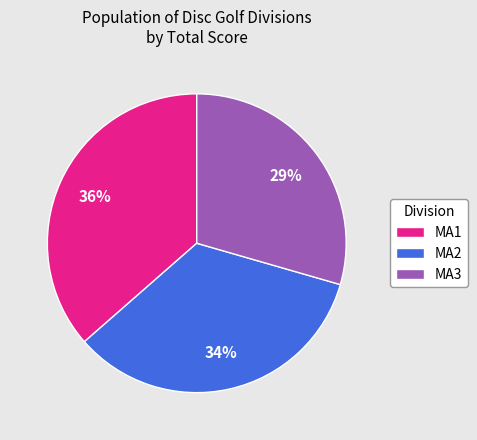

Is it true that MA3 is 22% of the pie?

False